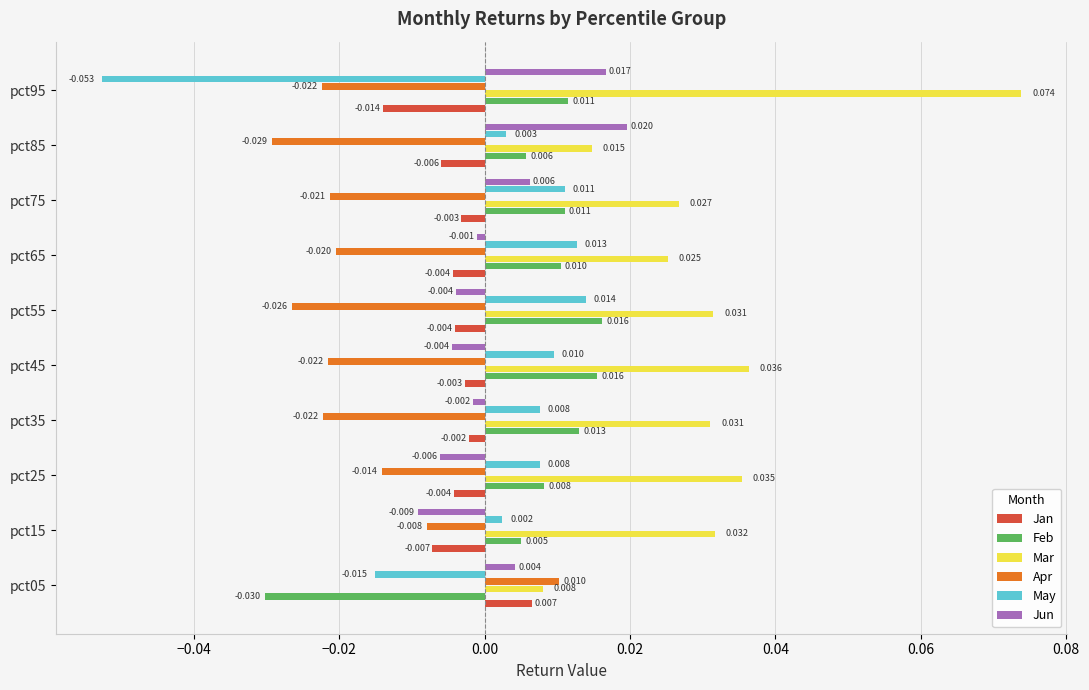

At pct45, list the series in order from largest to smallest.

Mar, Feb, May, Jan, Jun, Apr